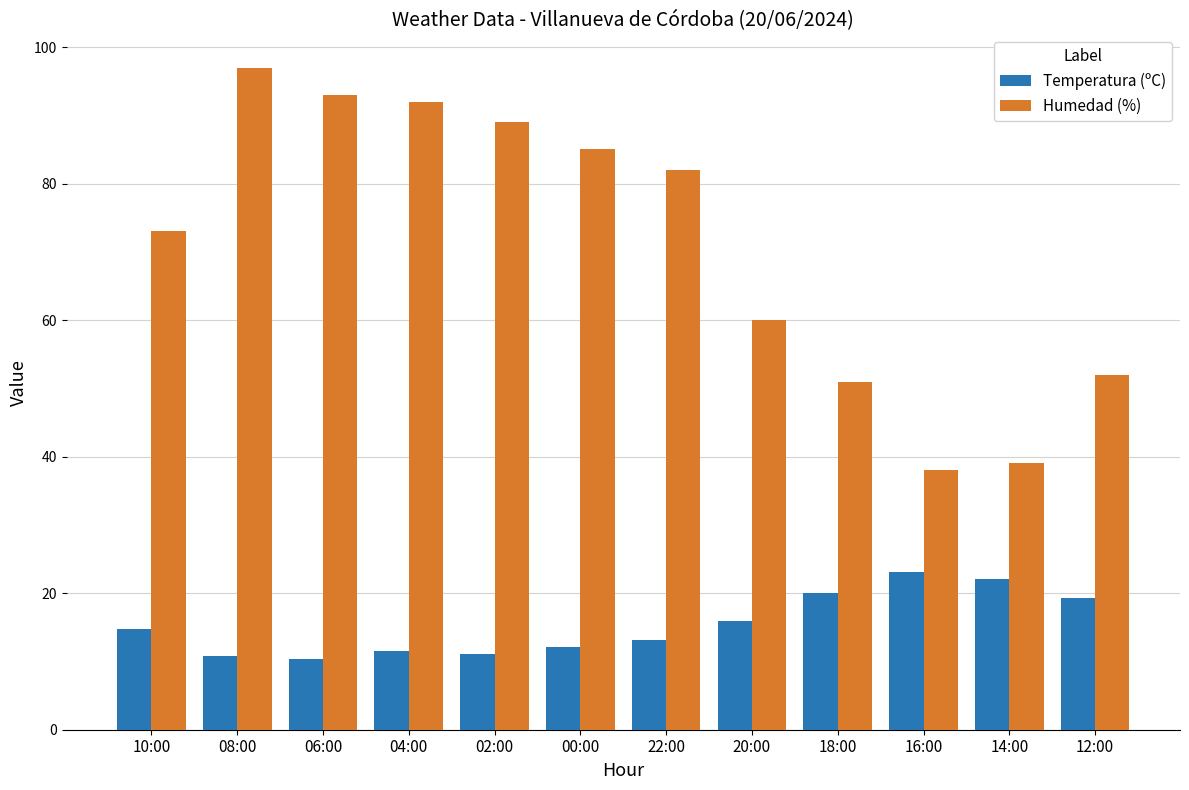

What is the difference between the highest and lowest values at 16:00?

14.9